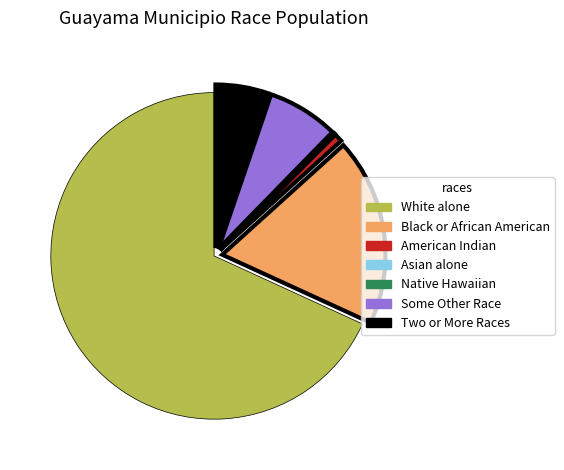

Is there a majority slice in this chart?

Yes